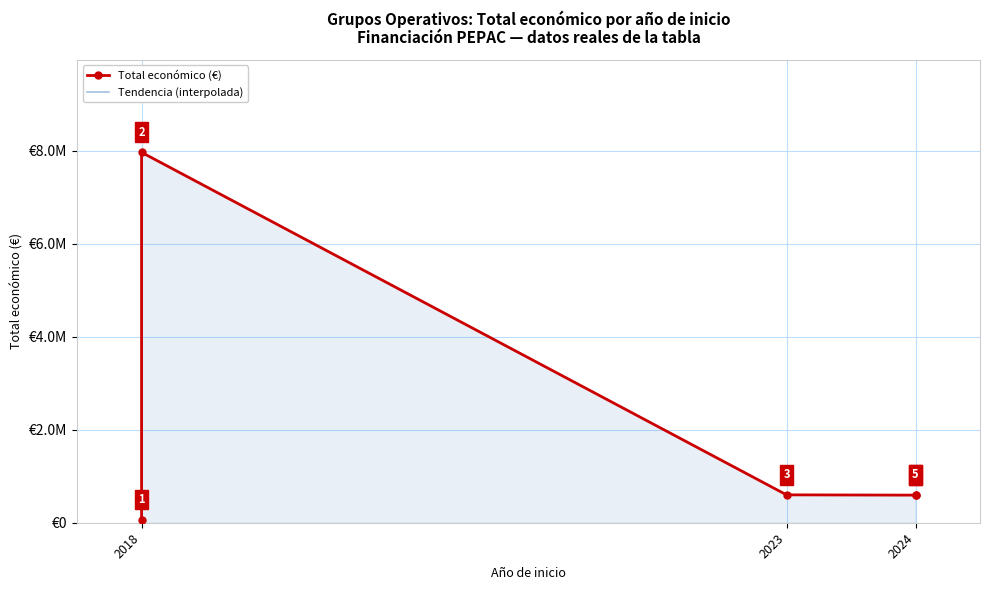

How many distinct data groups are displayed?

1